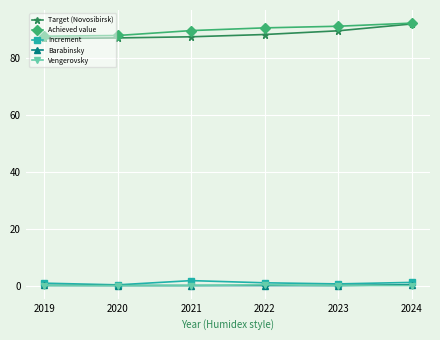

What is the spread (max minus min) of values at 2020?

87.8